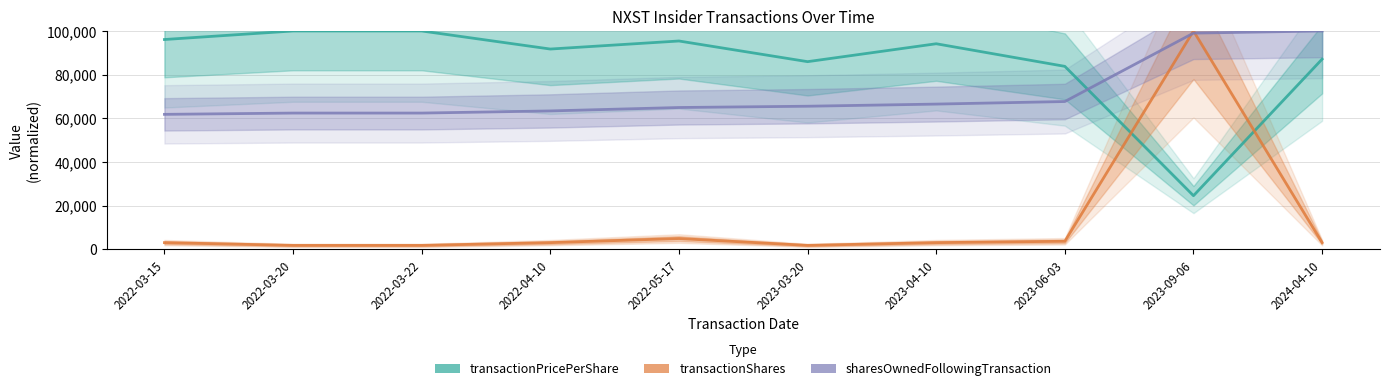

How many series are shown in this chart?

3